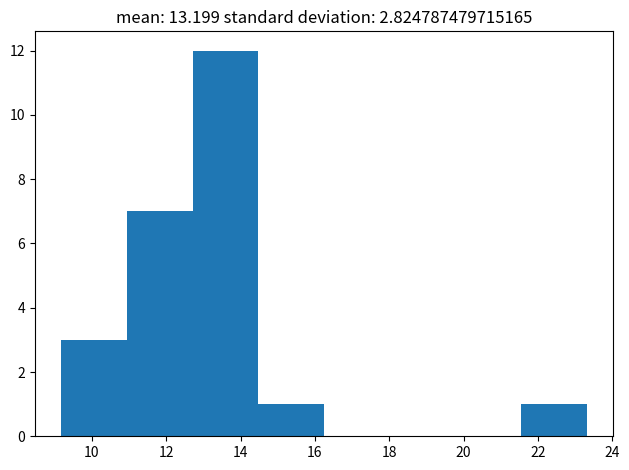

Reading left to right, list every bar in this chart as the range it spans on the x-axis followed by its height. Neither the bar edges nor the heights are printed on the chart, so give them approximately, as read against the axes.

9.2 to 11.0: 3
11.0 to 12.8: 7
12.8 to 14.4: 12
14.4 to 16.2: 1
16.2 to 18.0: 0
18.0 to 19.8: 0
19.8 to 21.6: 0
21.6 to 23.4: 1